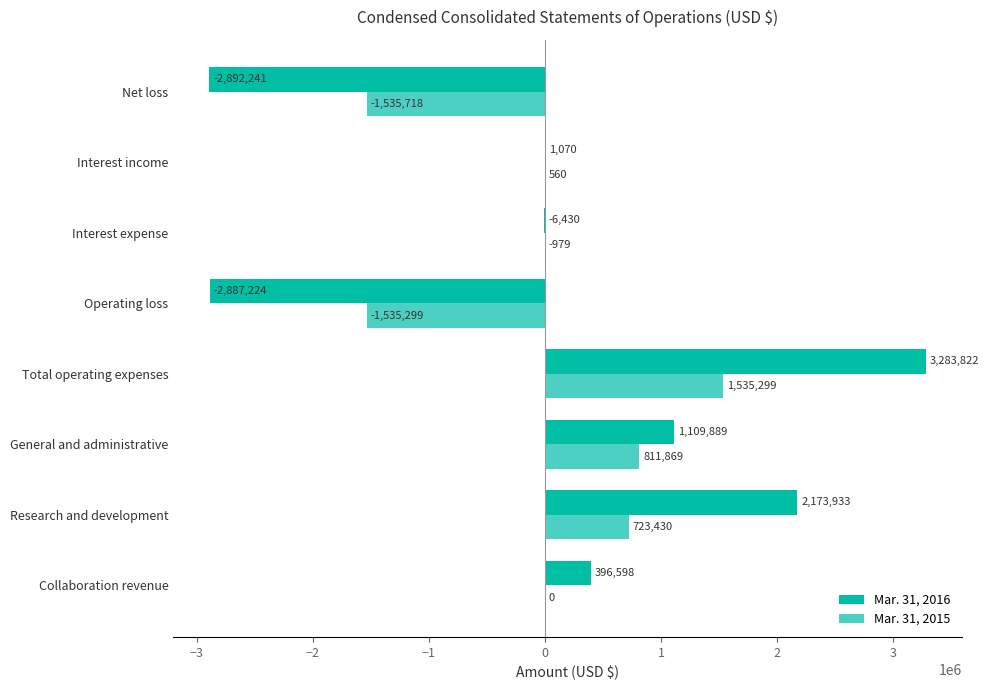

The Mar. 31, 2015 series shows -1535718 at Net loss. True or false?

True